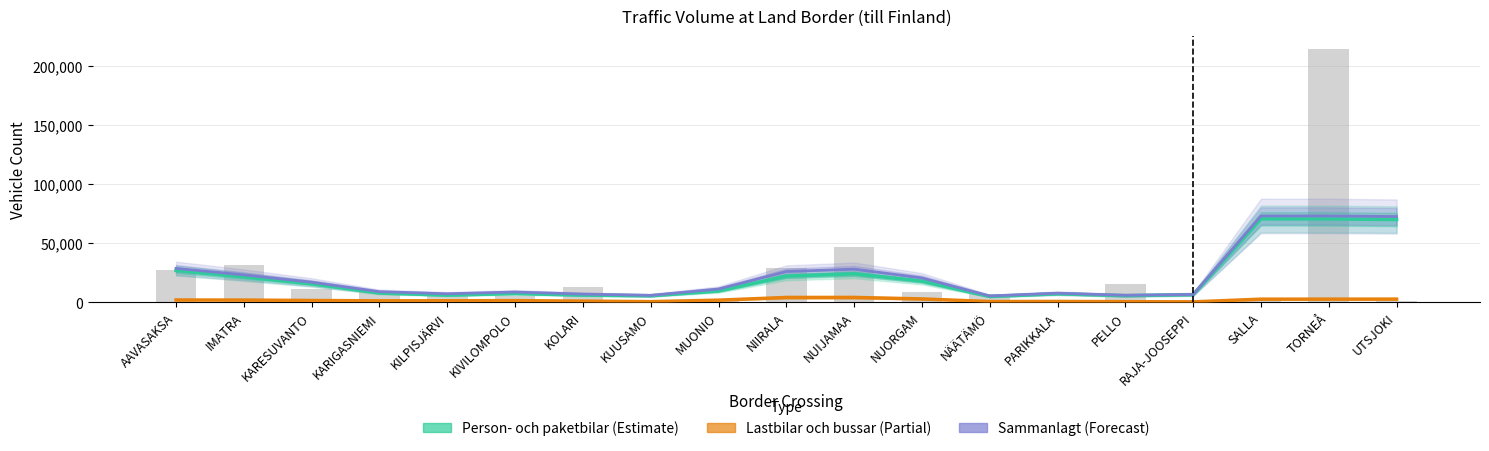

What is the approximate value of Lastbilar och bussar (Estimate partial) at KARIGASNIEMI?

1064.0